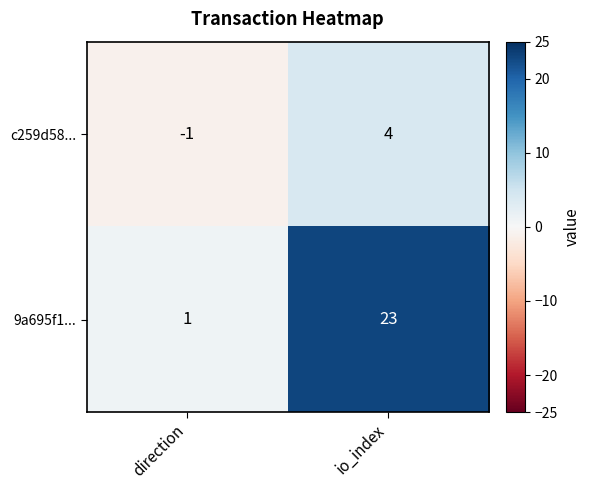

What is the smallest value displayed?

-1